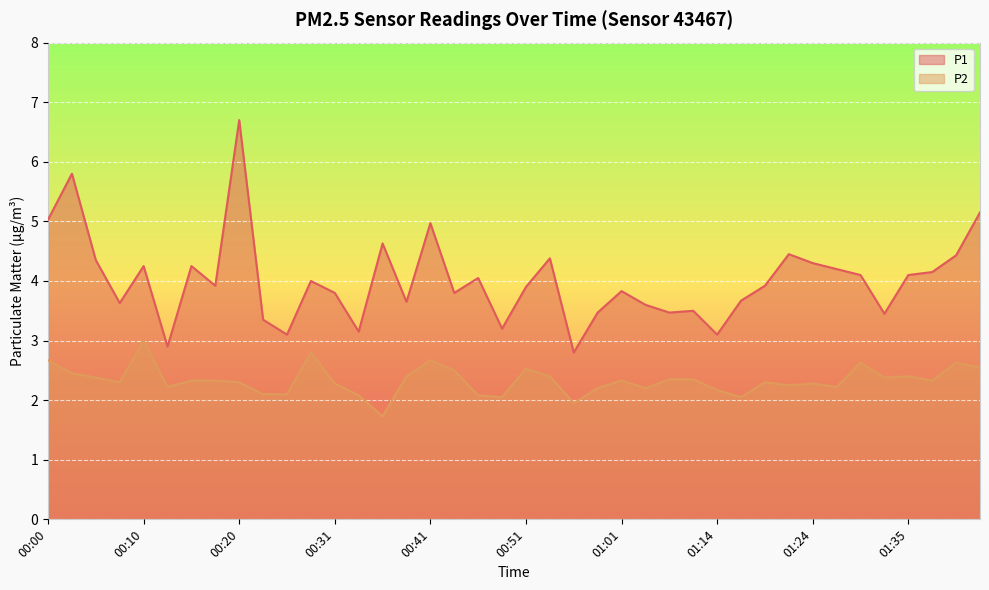

How many lines are shown in the chart?

2